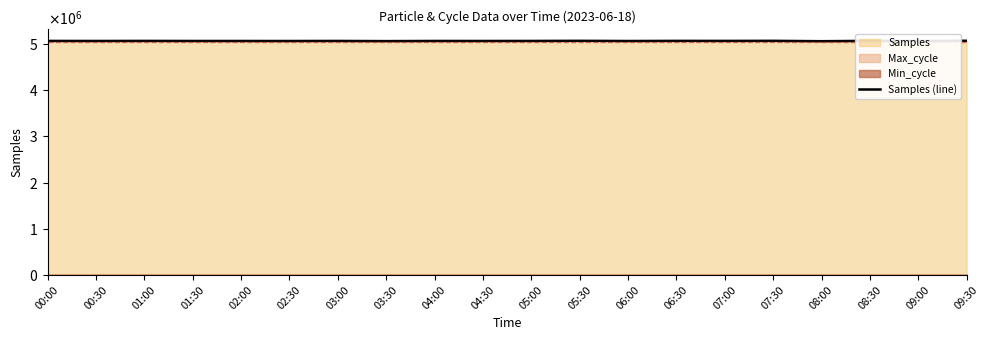

Read the value at 01:00, to the nearest 10.

5065620